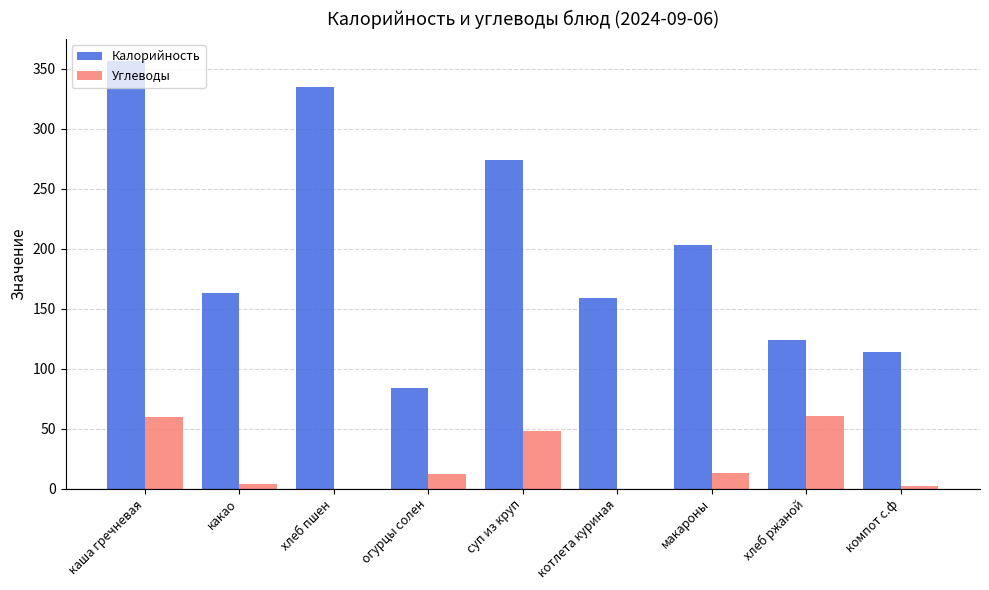

What is the sum of all Калорийность values?

1813.0